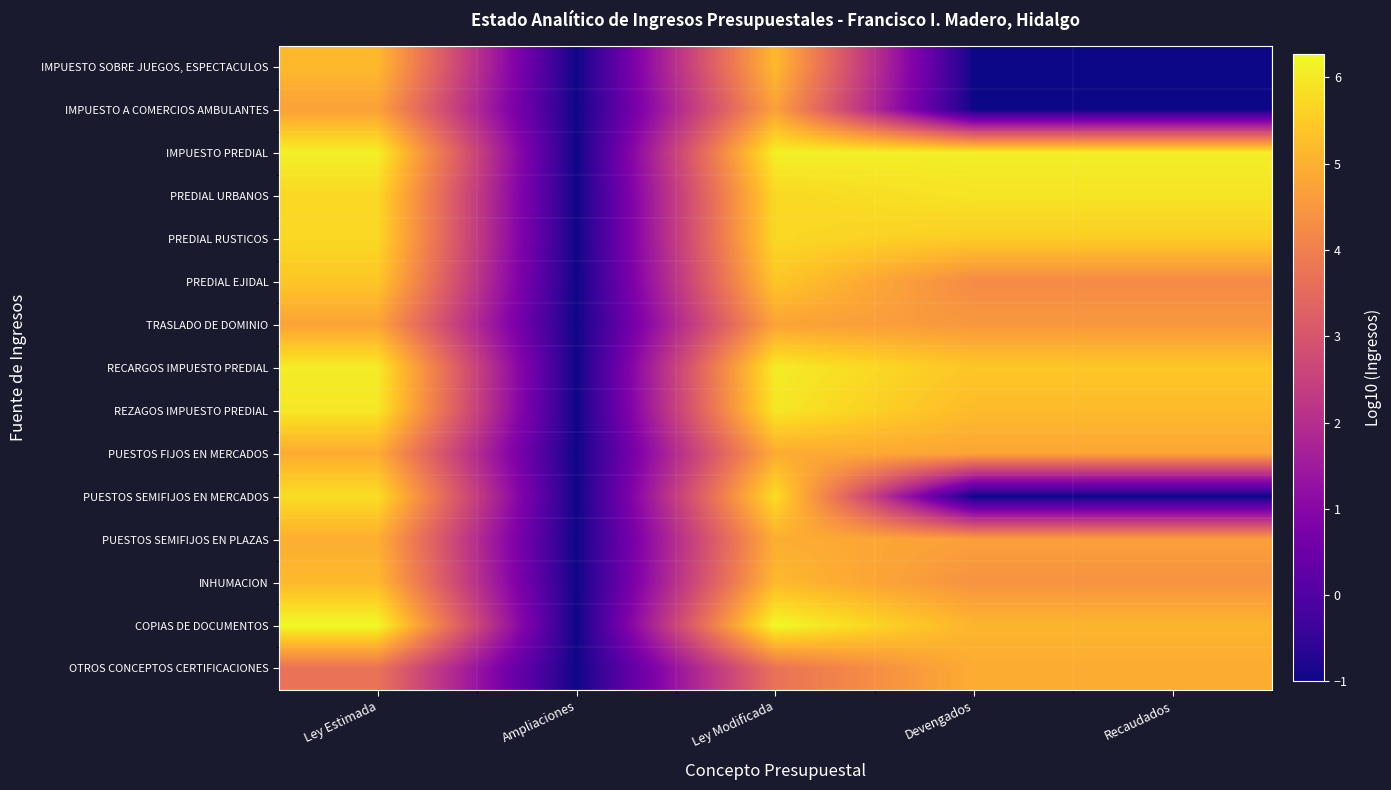

Which series changed the most between Ley Modificada and Recaudados?

PUESTOS SEMIFIJOS EN MERCADOS